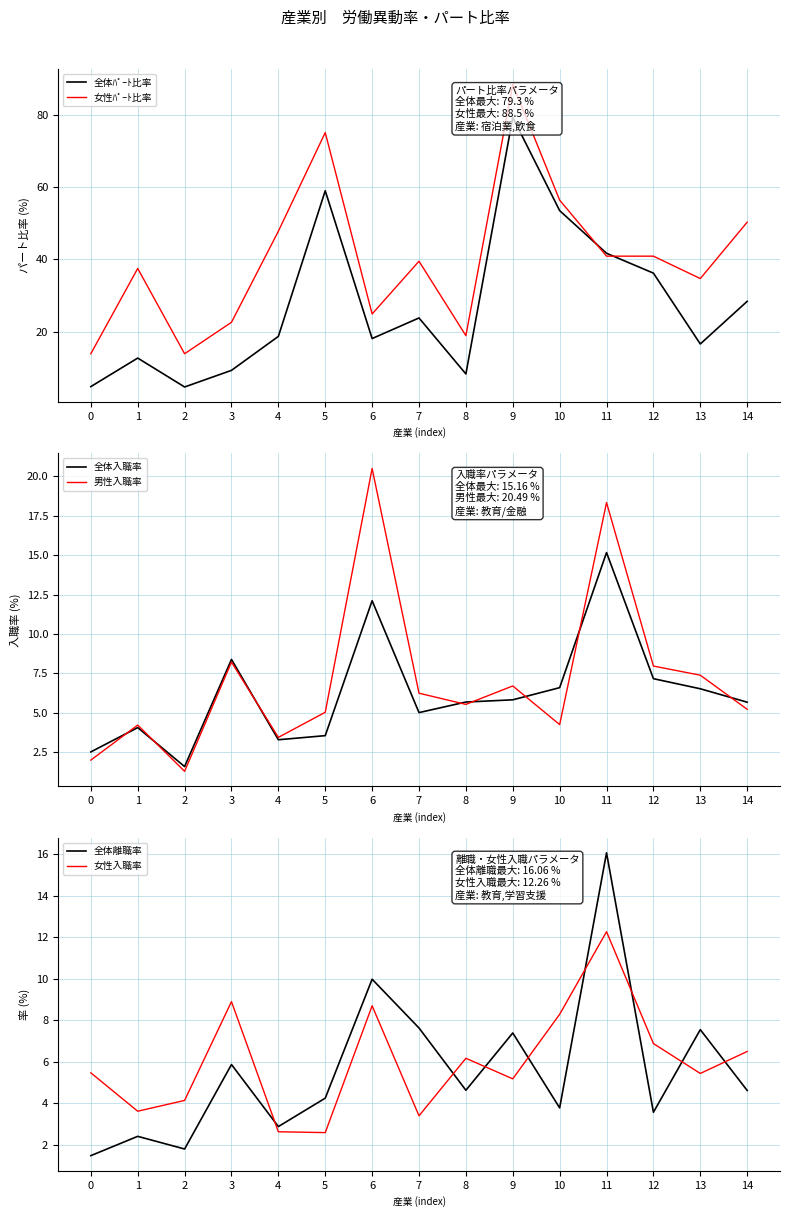

True or false: 全体入職率 and 女性ﾊﾟｰﾄ比率 cross at least once.

False